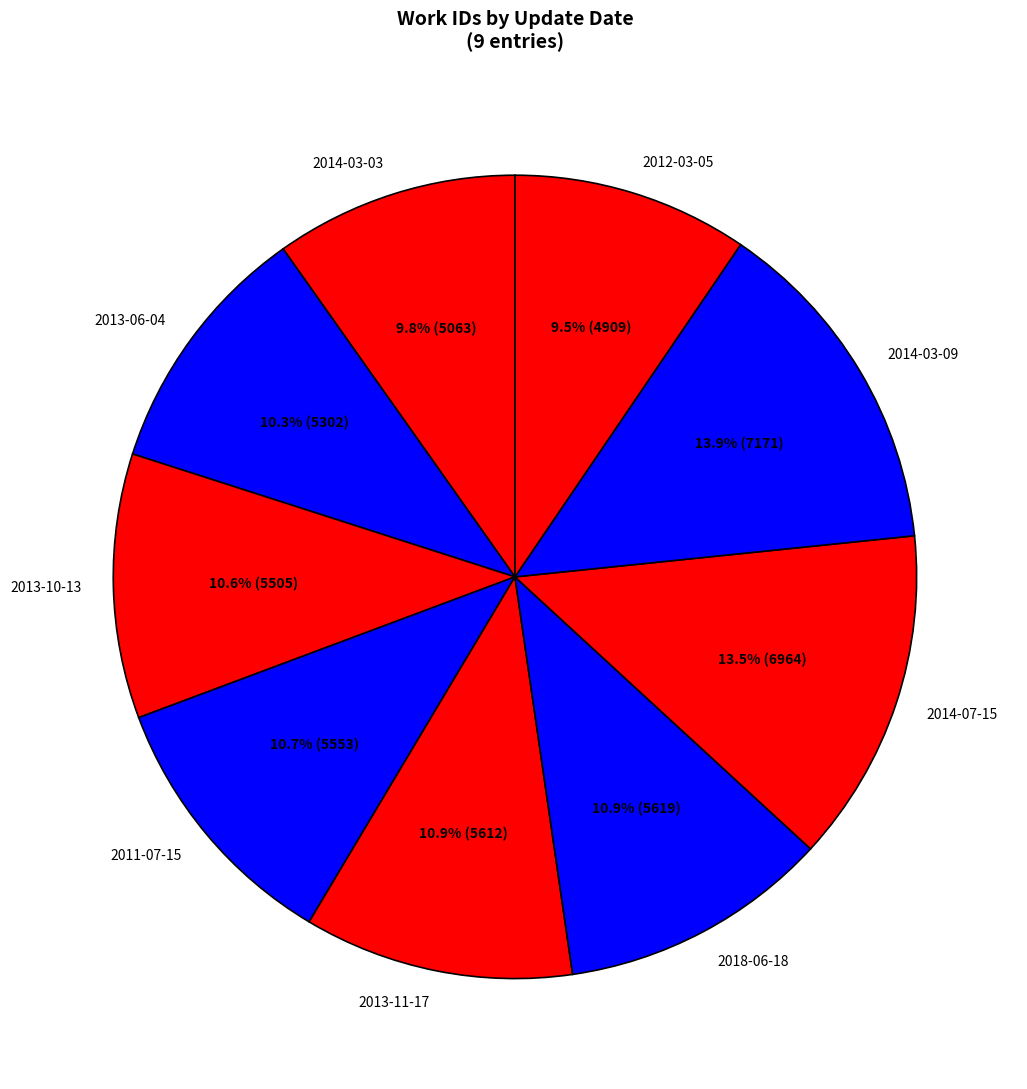

Count the number of slices in the pie.

9